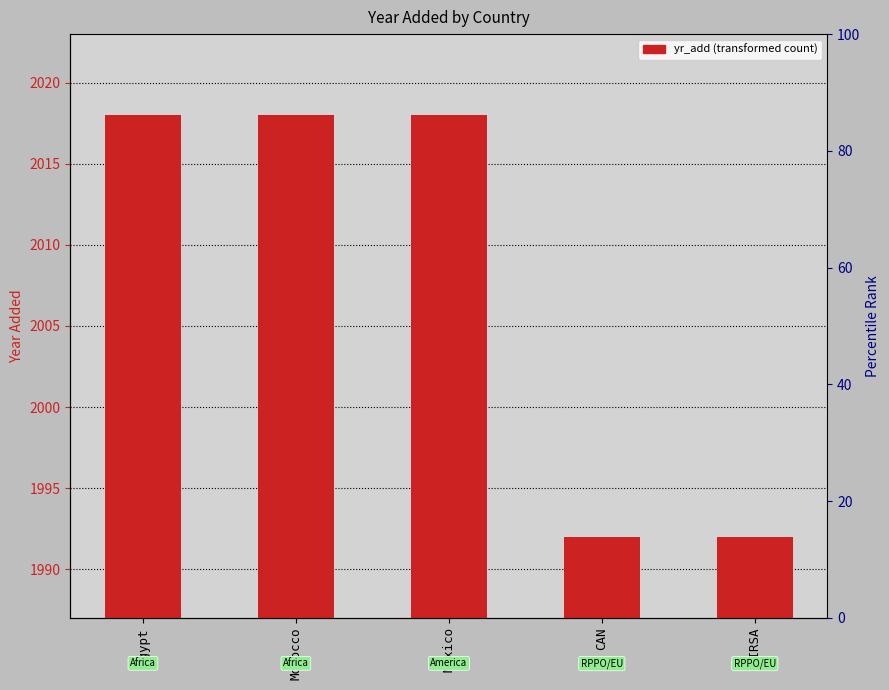

List the labels in order of value, largest first.

Egypt, Morocco, Mexico, CAN, OIRSA